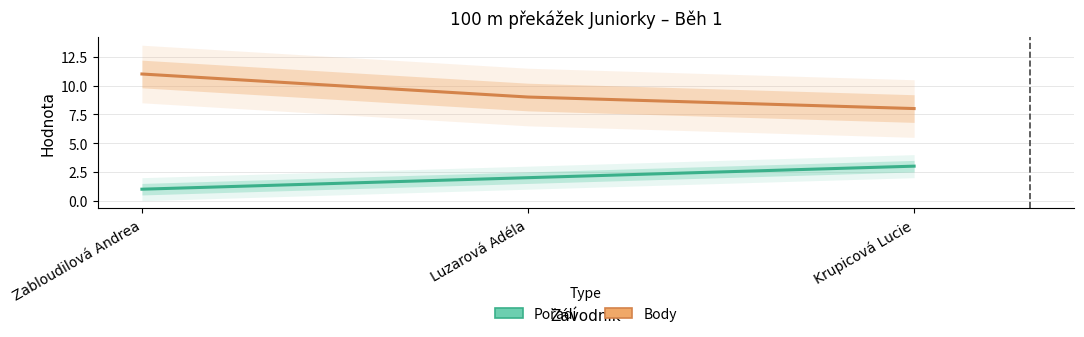

What is the average value of the Body series?

9